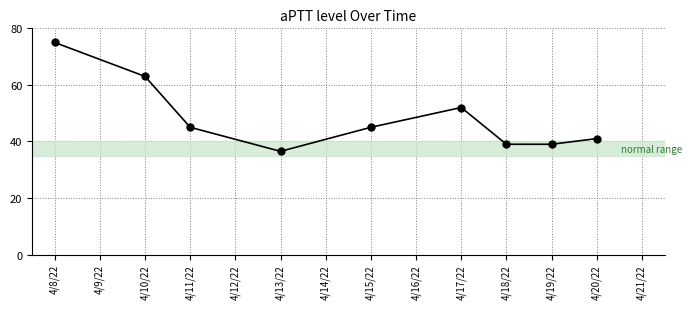

At which label does the data first exceed 45?

4/8/22